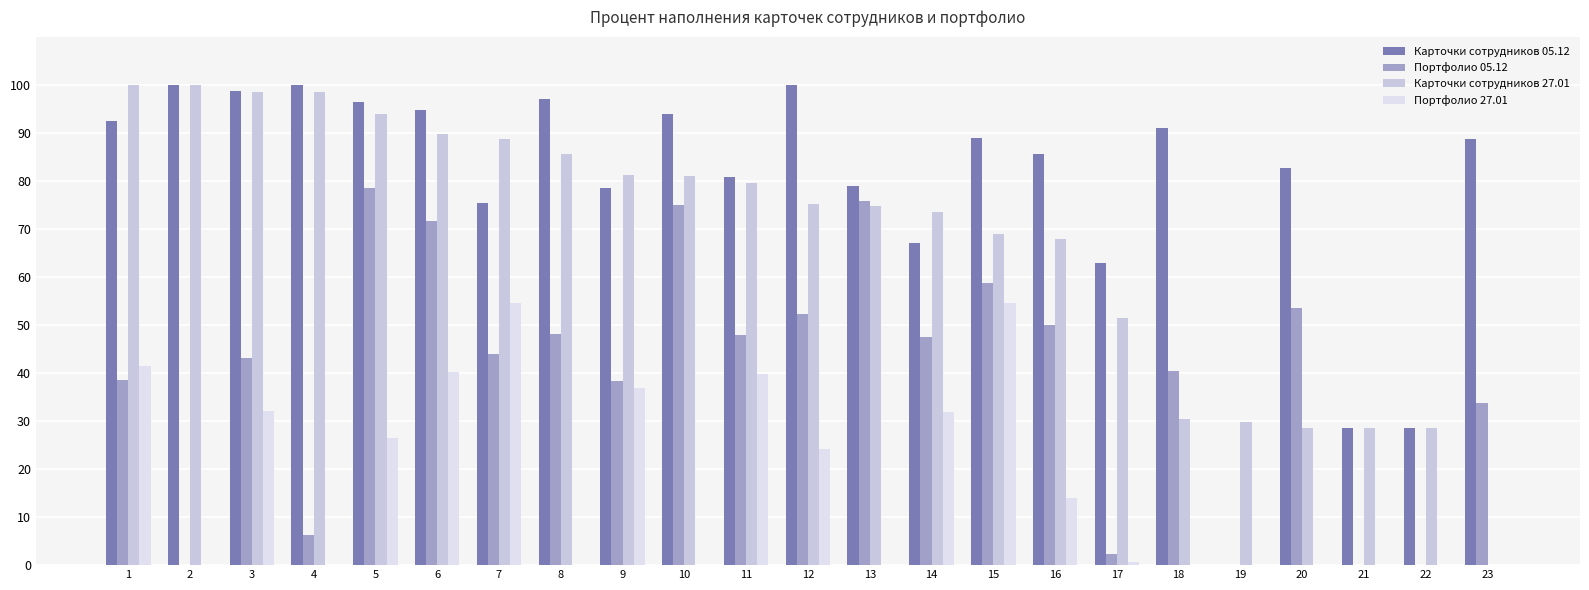

How many data points does each series have?

23